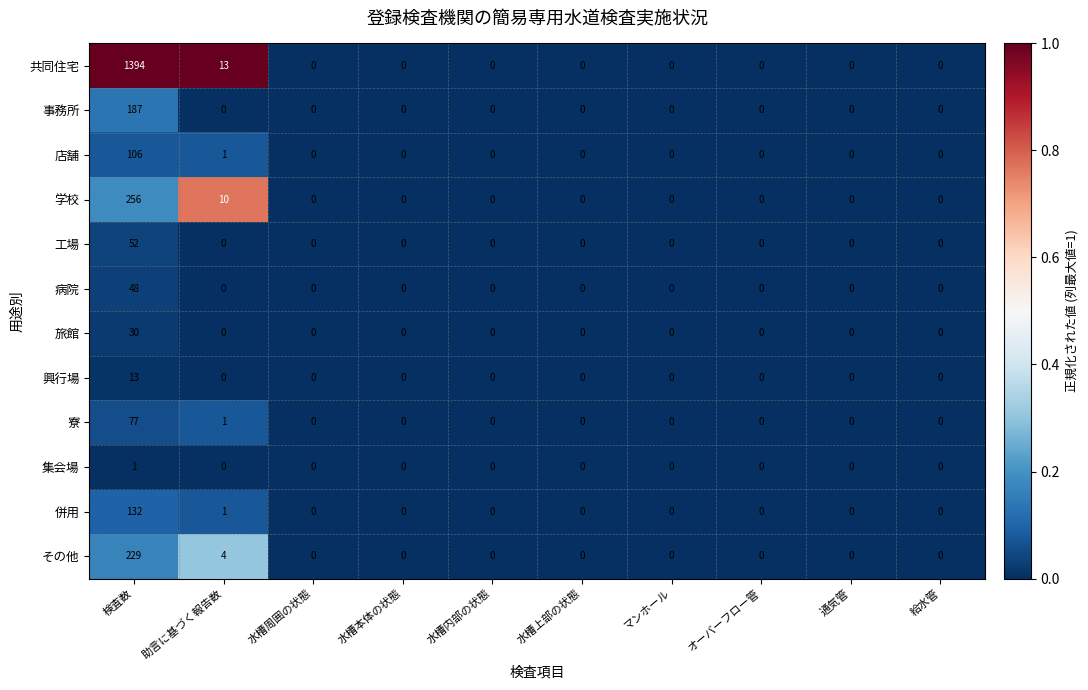

List the series in order of their peak value, lowest first.

集会場, 興行場, 旅館, 病院, 工場, 寮, 店舗, 併用, 事務所, その他, 学校, 共同住宅